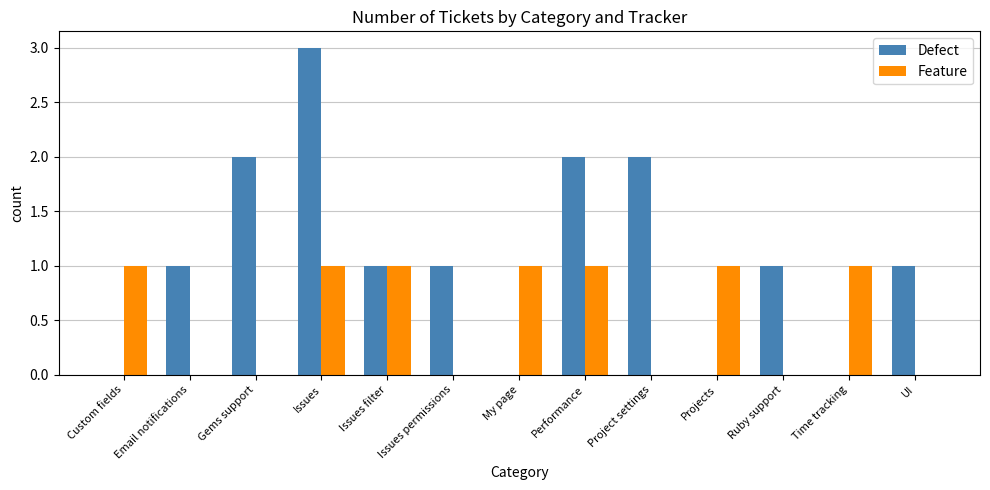

Is it true that Defect equals 1 at My page?

False